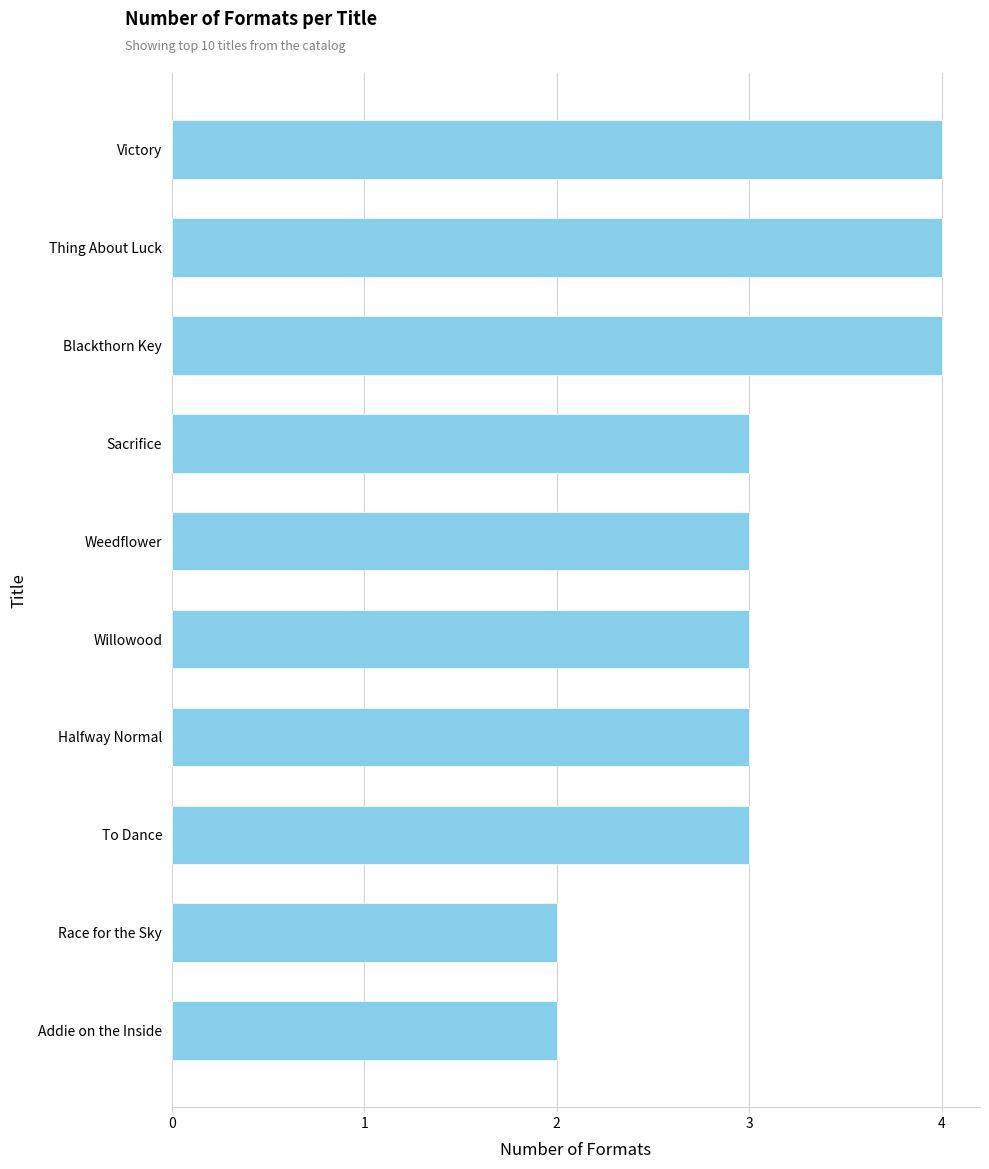

The chart shows a value of 1 at Blackthorn Key. True or false?

False